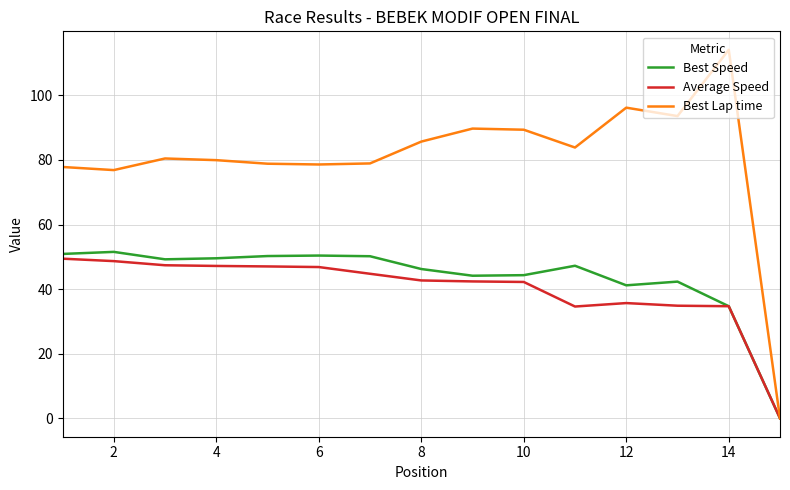

What is the maximum value shown in the chart?

114.1